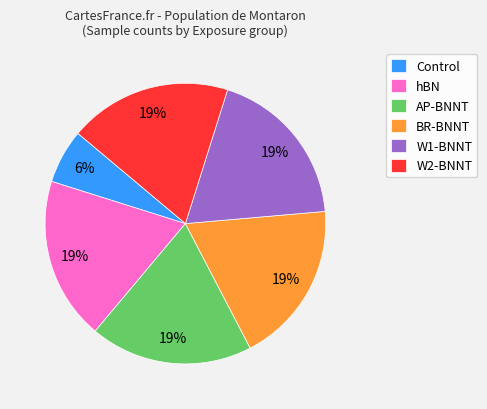

Combined, do W1-BNNT and hBN account for over 50%?

No